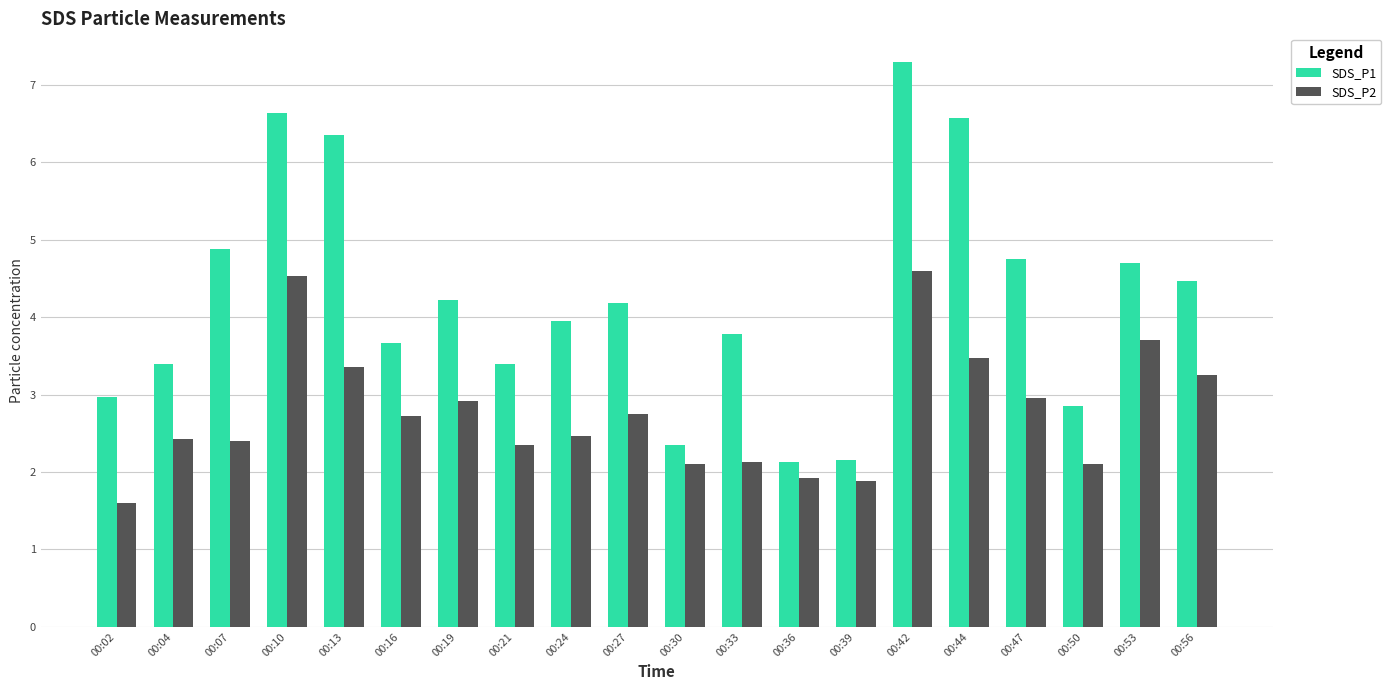

How many bars are there in total?

40